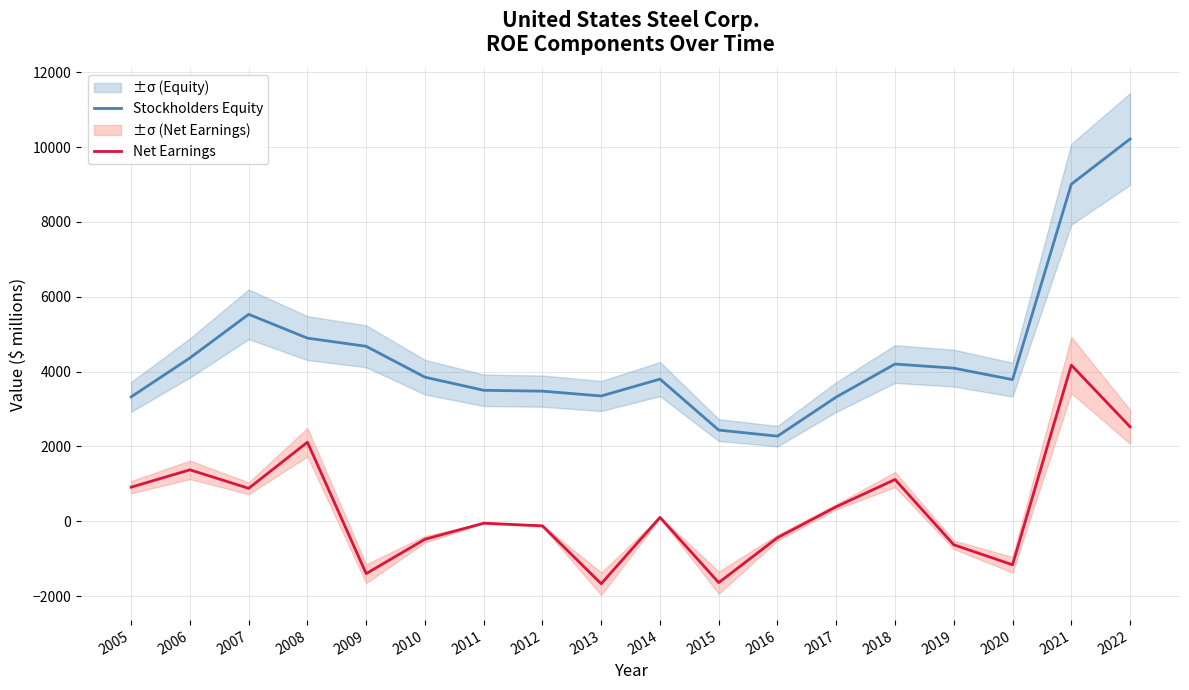

What is the difference between the maximum and minimum values in the Stockholders Equity series?

7944